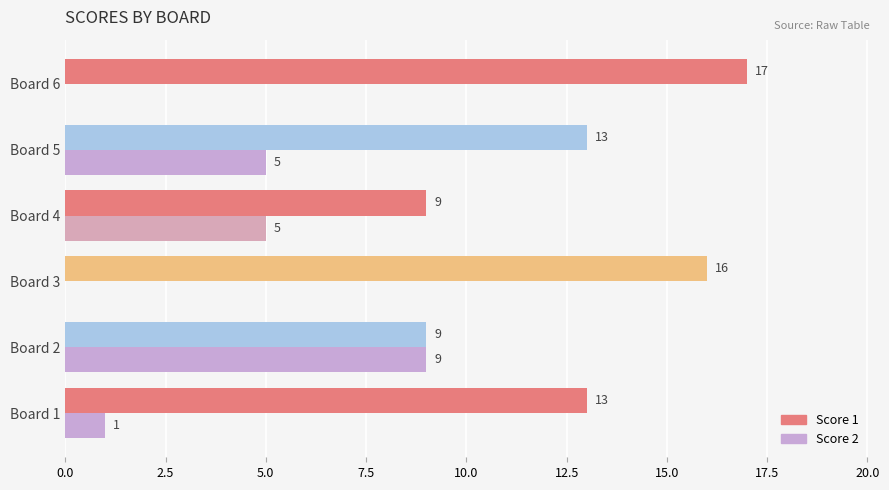

What is the sum of the Score 2 values at Board 5 and Board 4?

10